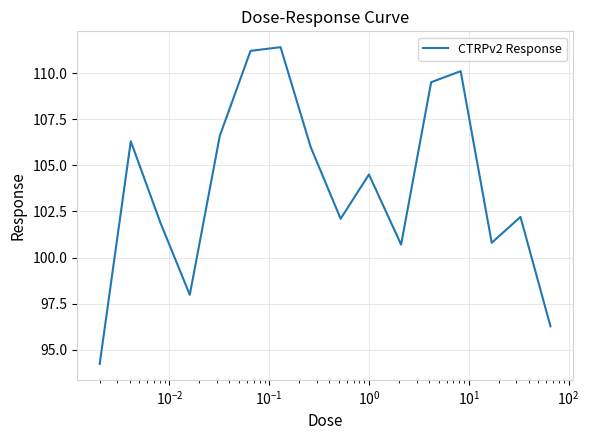

What is the maximum value shown in the chart?

111.4